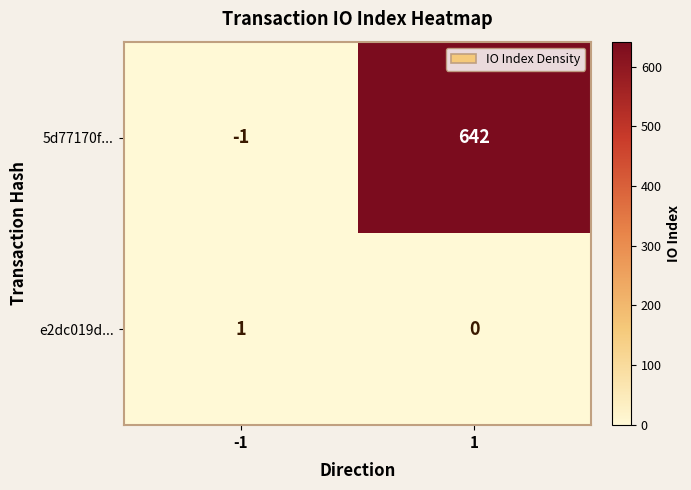

Reading left to right, extract all data points from this chart.

5d77170f...: -1	642
e2dc019d...: 1	0